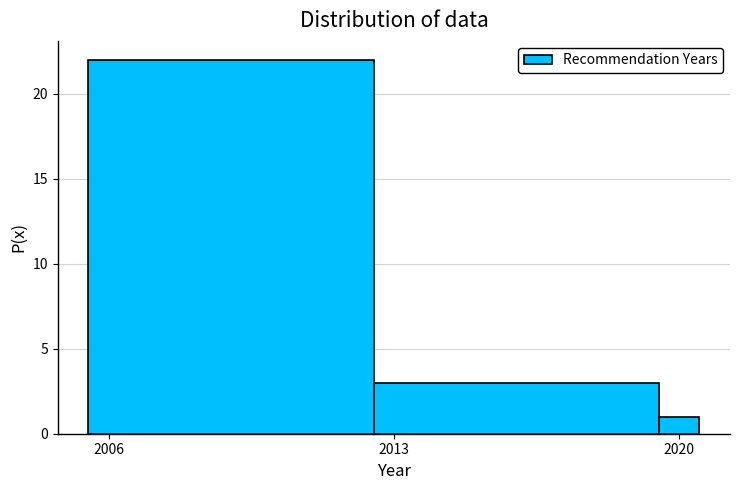

Around what value on the x-axis is the tallest bar? Give the approximate position of its centre, as read against the axis.

2009